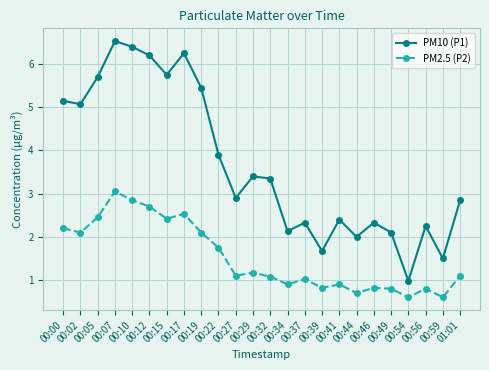

True or false: PM10 (P1) and PM2.5 (P2) intersect in this chart.

False